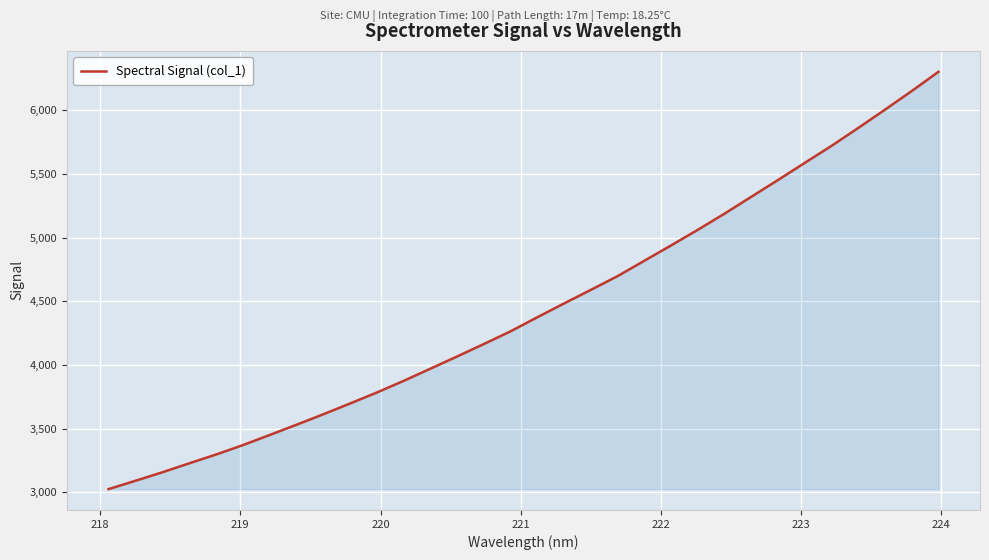

What is the minimum value shown in the chart?

3026.3